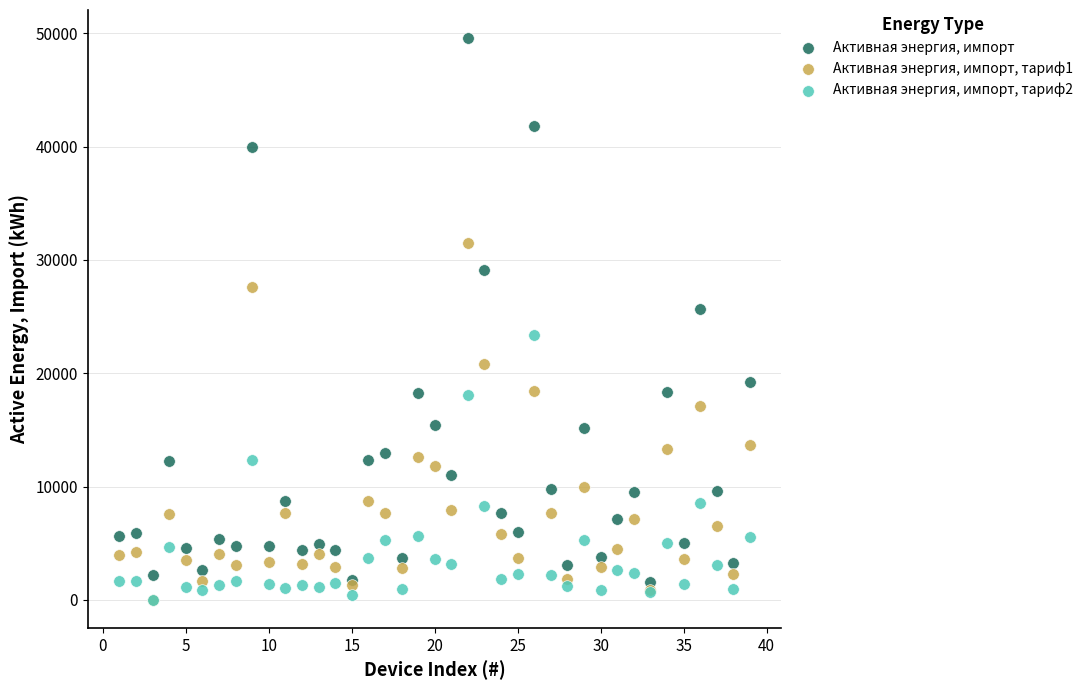

Which series reaches the maximum Y coordinate?

Активная энергия, импорт